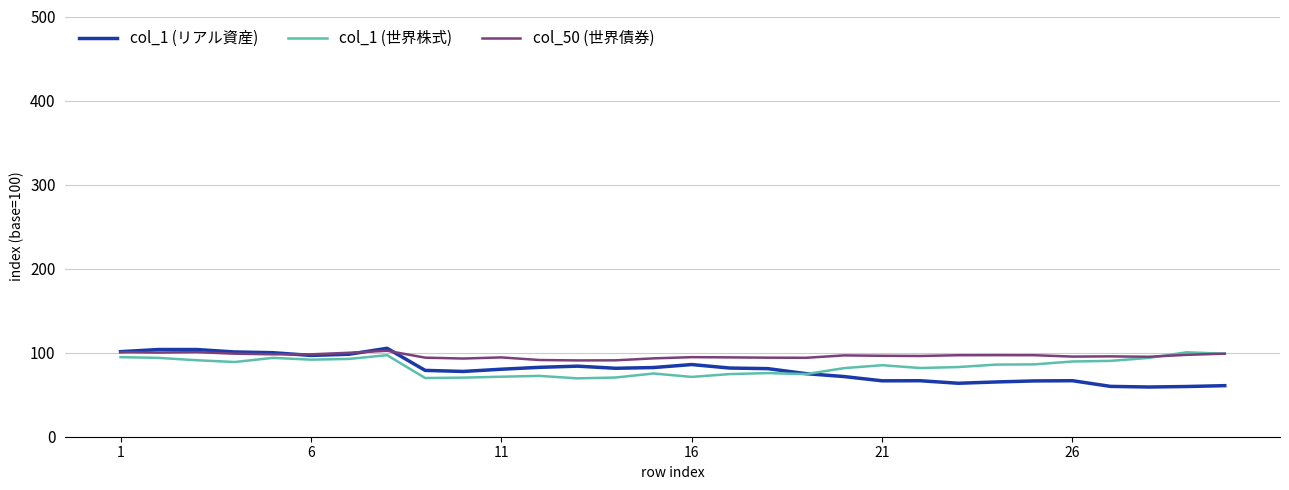

What is the minimum value shown in the chart?

59.2